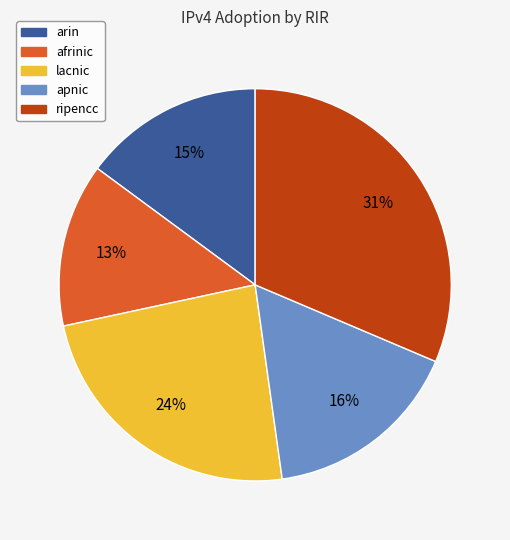

The arin slice represents 15% of the pie. True or false?

True